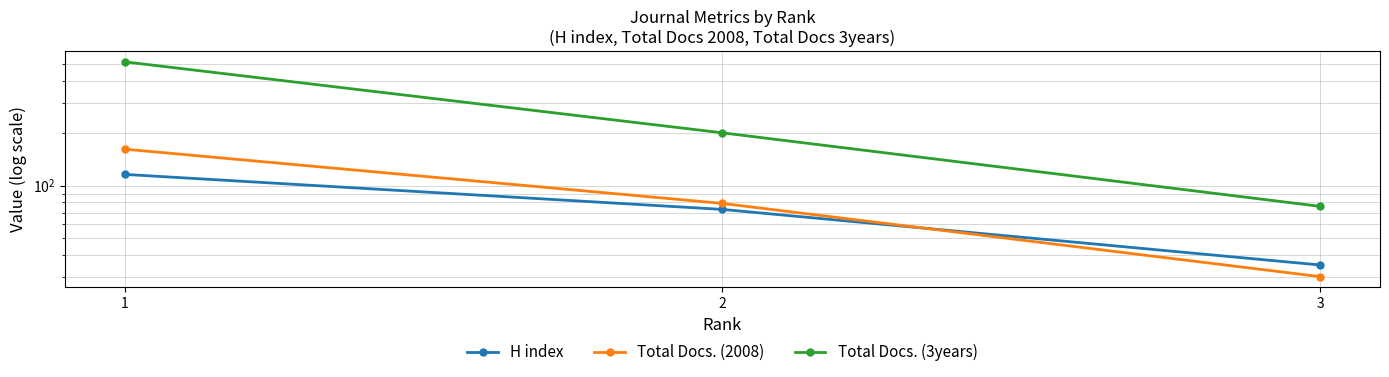

What is the difference between the highest and lowest values at 3?

46